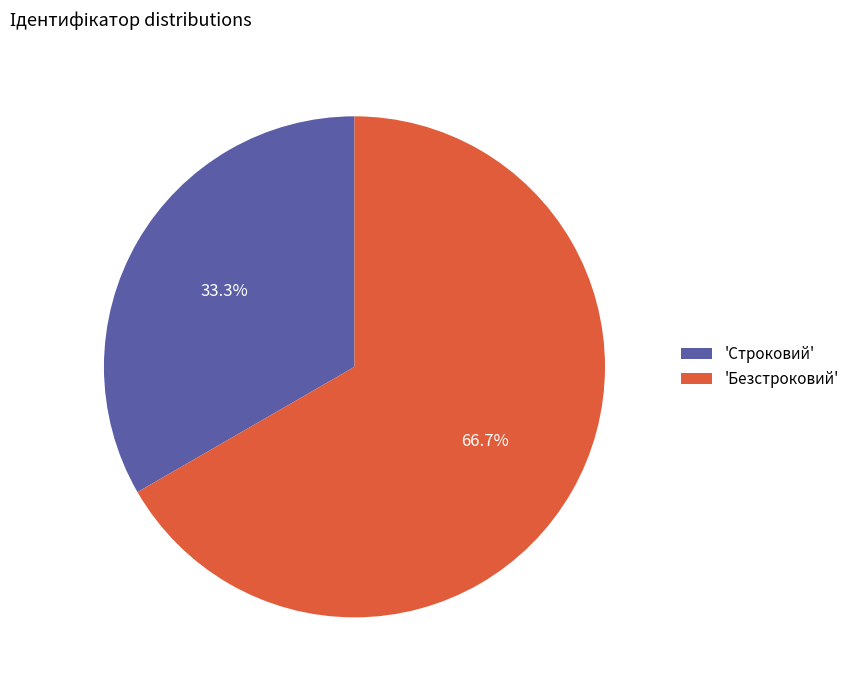

Which category accounts for the majority?

'Безстроковий'